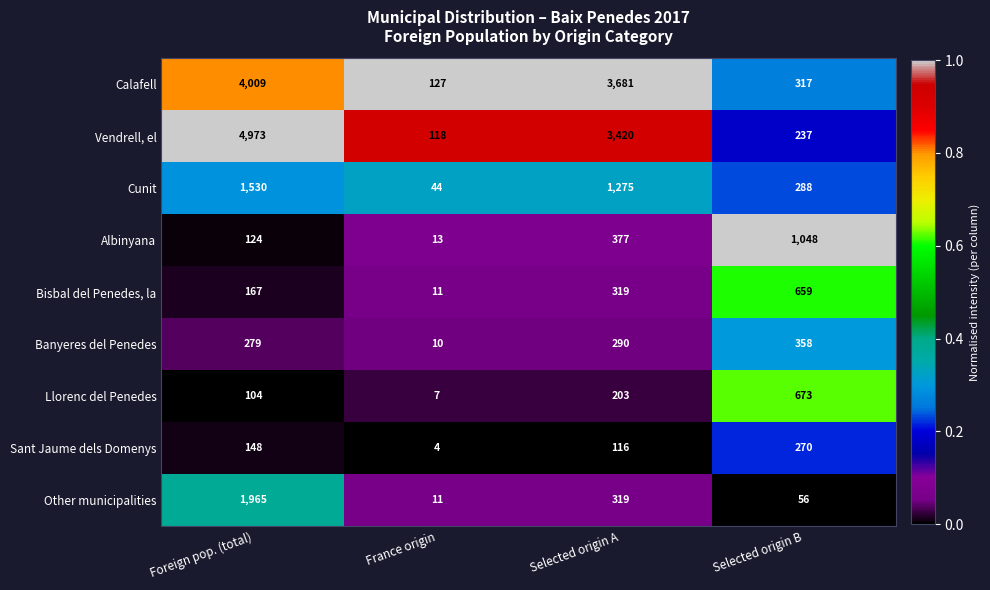

Which series has the largest total across all categories?

Vendrell, el